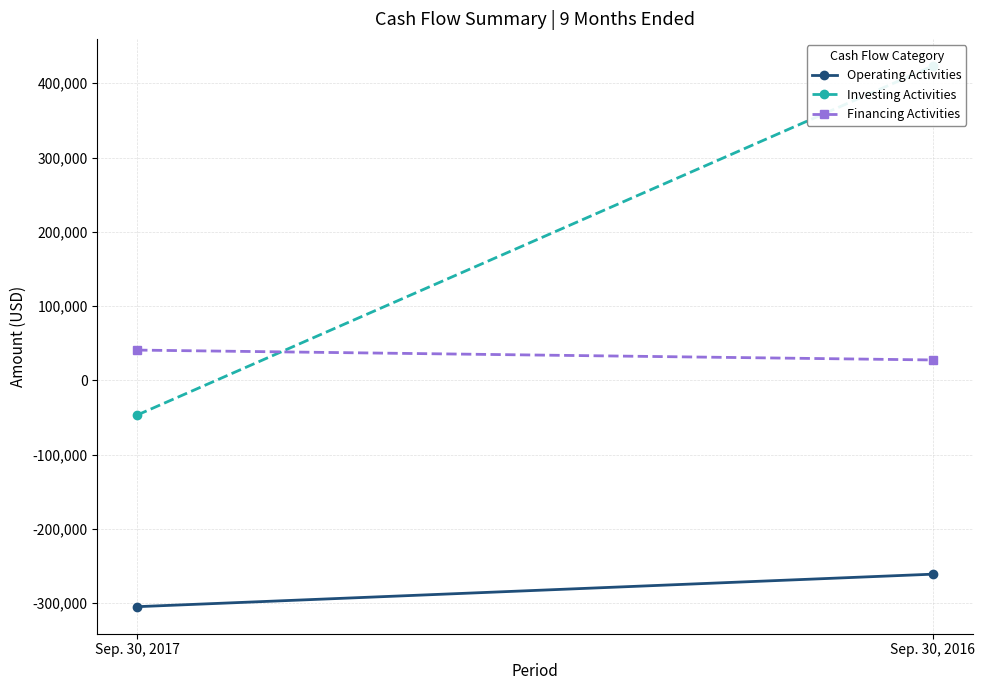

What is the value of the Operating Activities point at the 1st from the left?

-304774